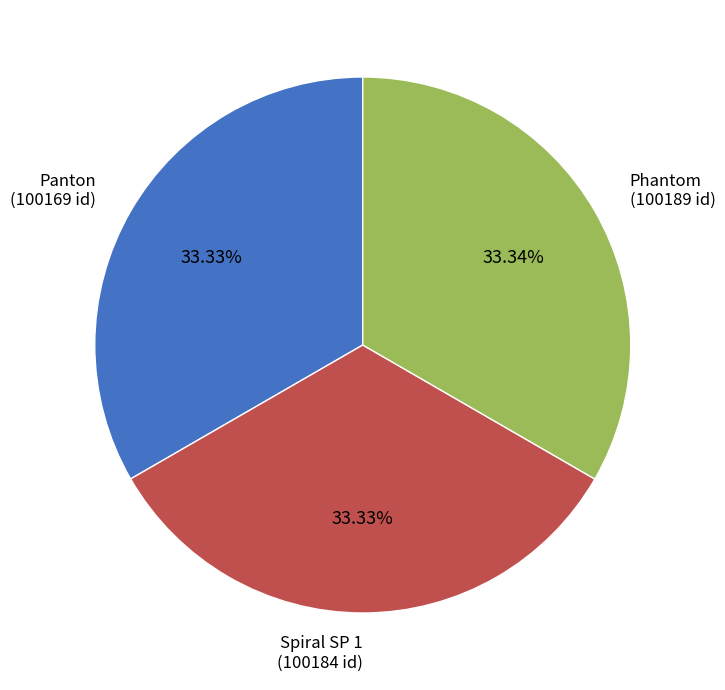

What percentage is the Spiral SP 1 slice, to the nearest percent?

33%